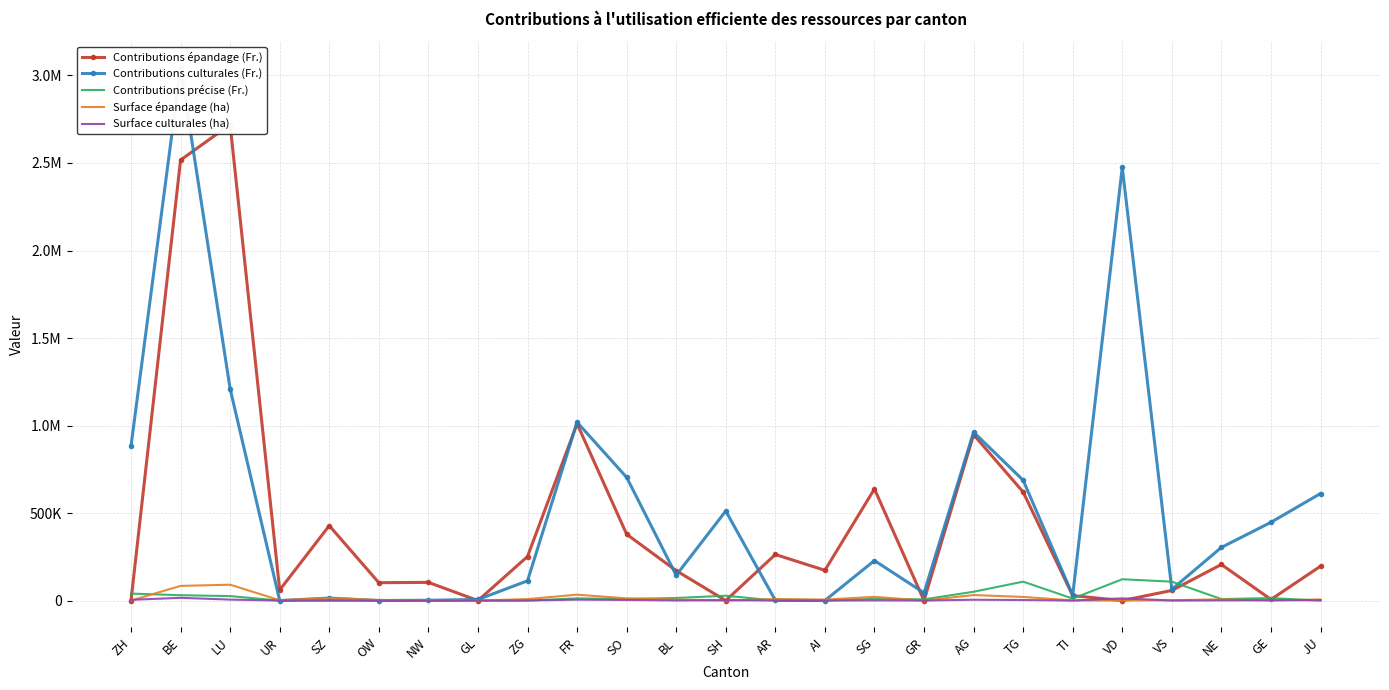

What is the difference between the Surface culturales (ha) values at GR and SO?

3253.0